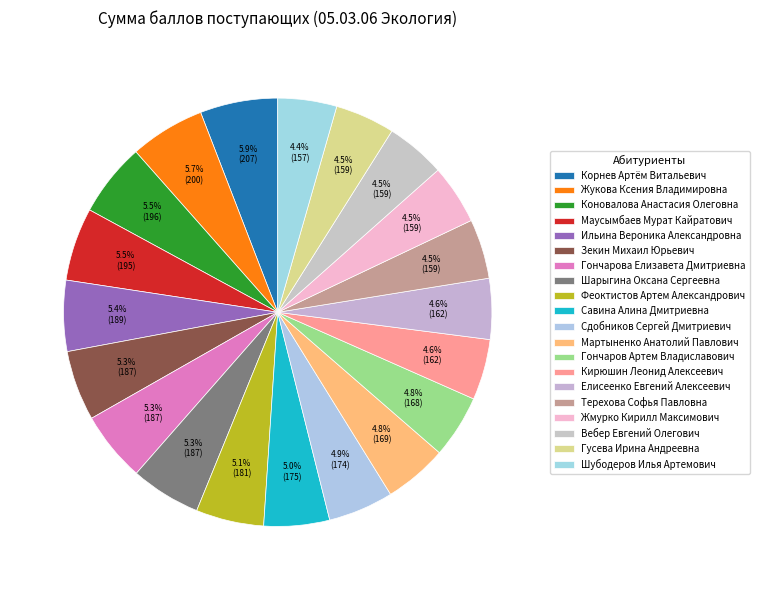

How many slices are in this pie chart?

20